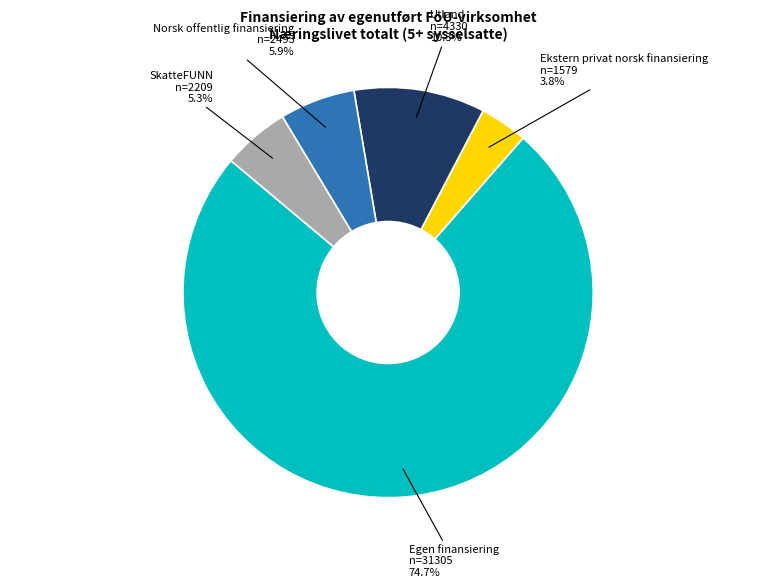

Is there a majority slice in this chart?

Yes